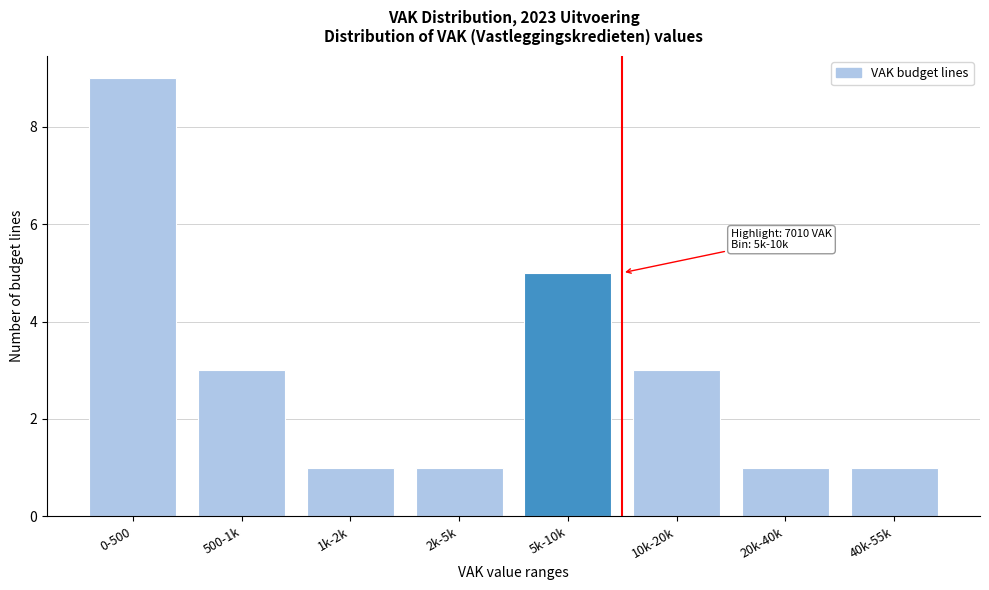

Reading left to right, extract all data points from this chart.

9	3	1	1	5	3	1	1